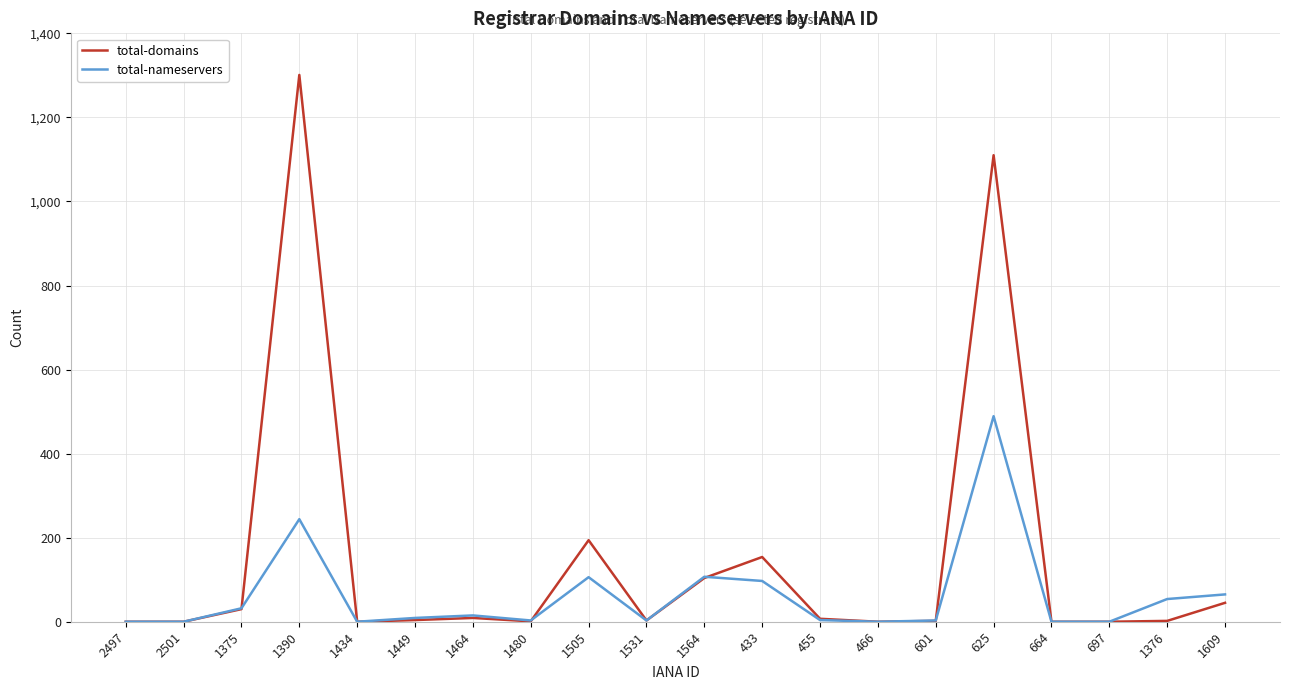

True or false: total-nameservers has a value of 54 at 1376.

True